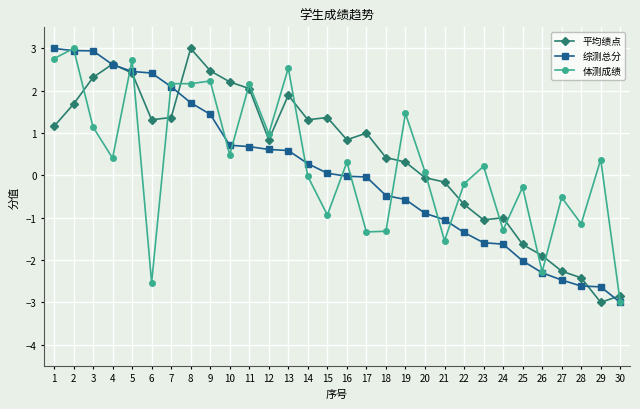

How many data points in 平均绩点 are less than 1?

15